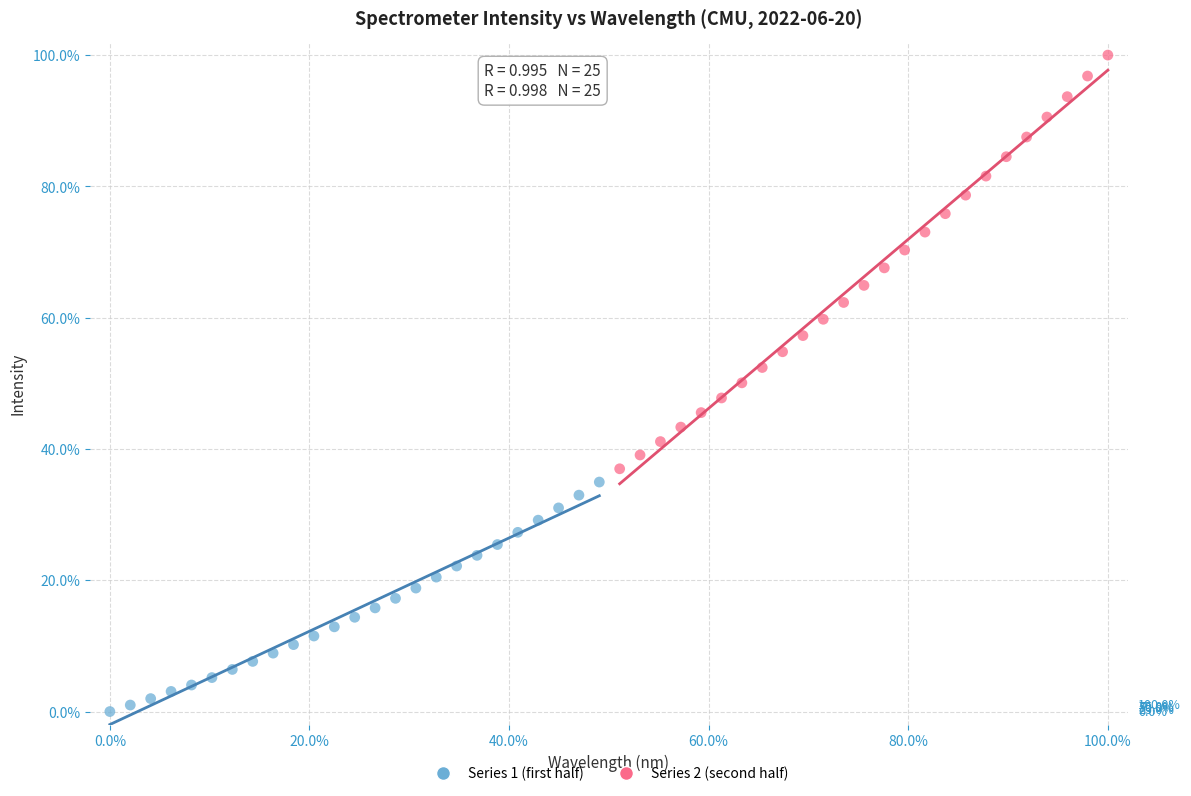

Which series reaches the maximum Y coordinate?

Series 2 (second half)